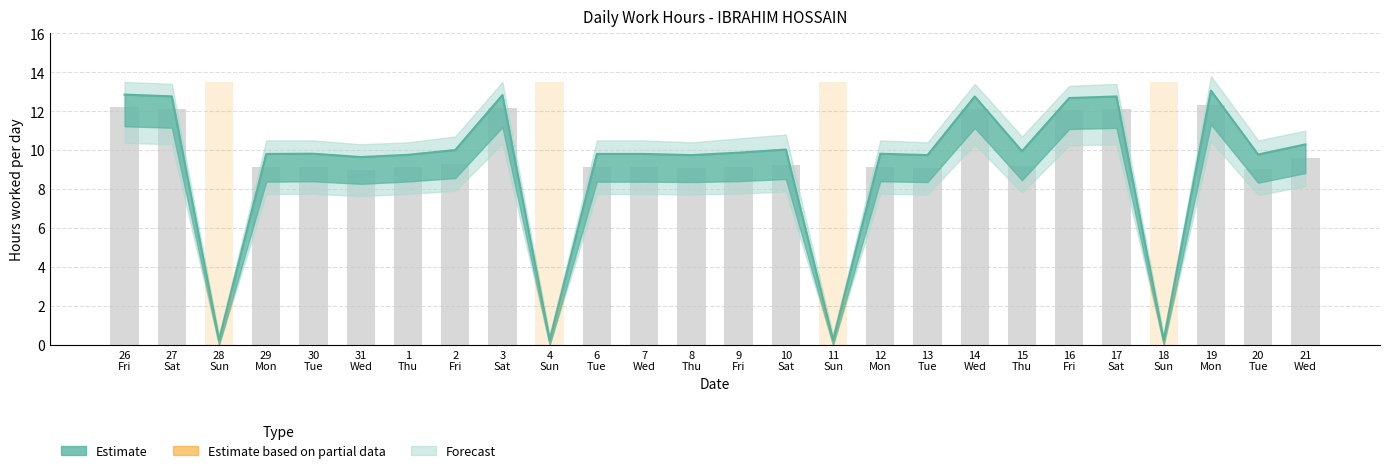

How many values in the Upper series exceed 9?

22